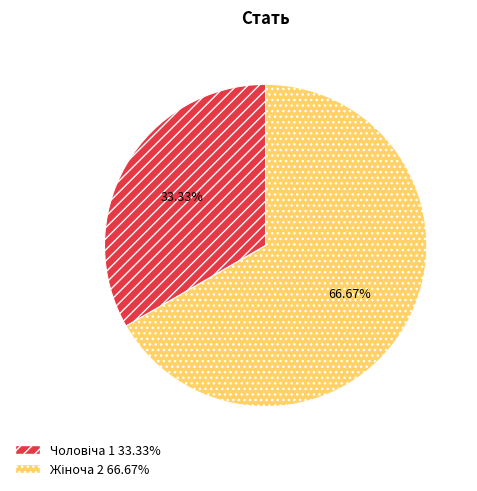

Is there a majority slice in this chart?

Yes